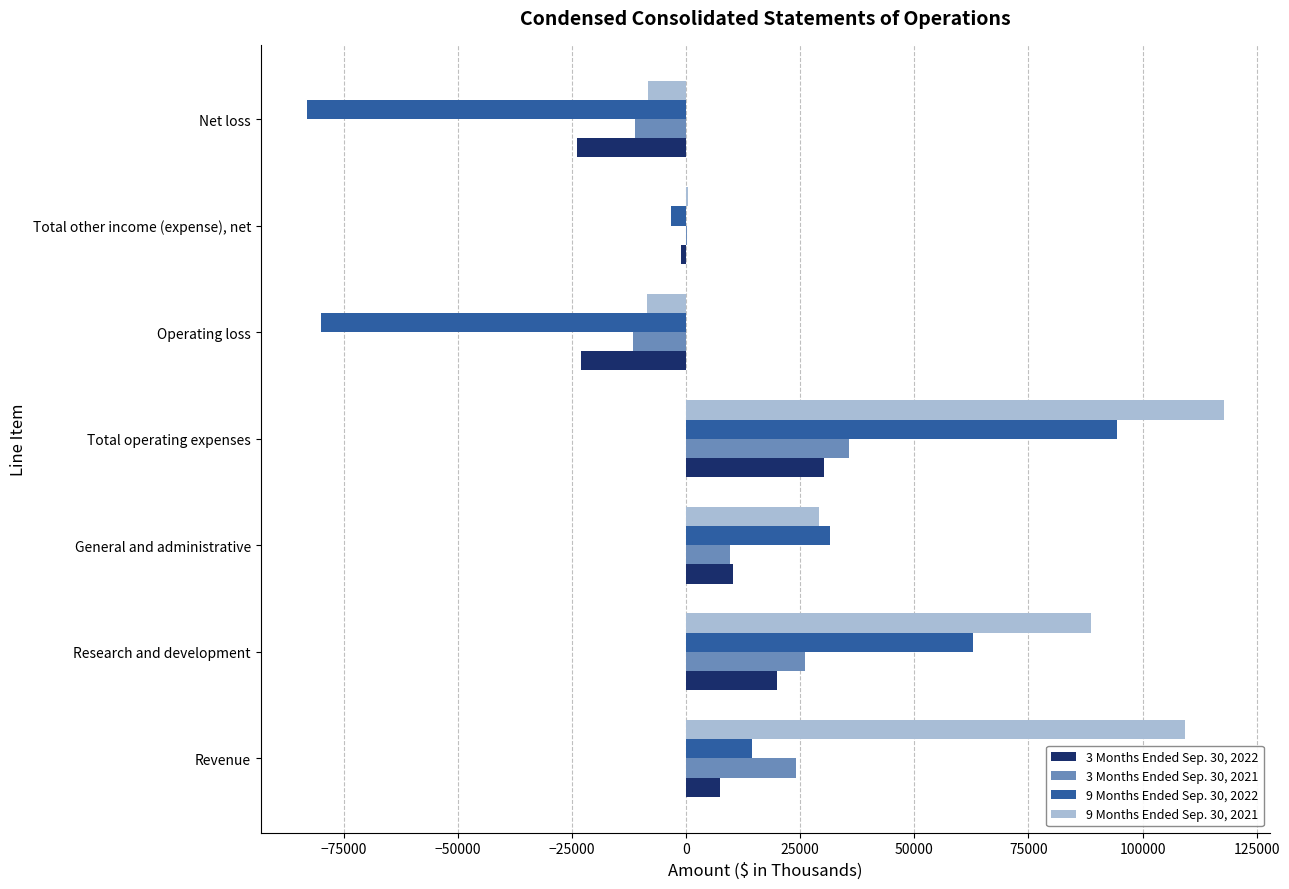

What is the maximum value shown in the chart?

117842